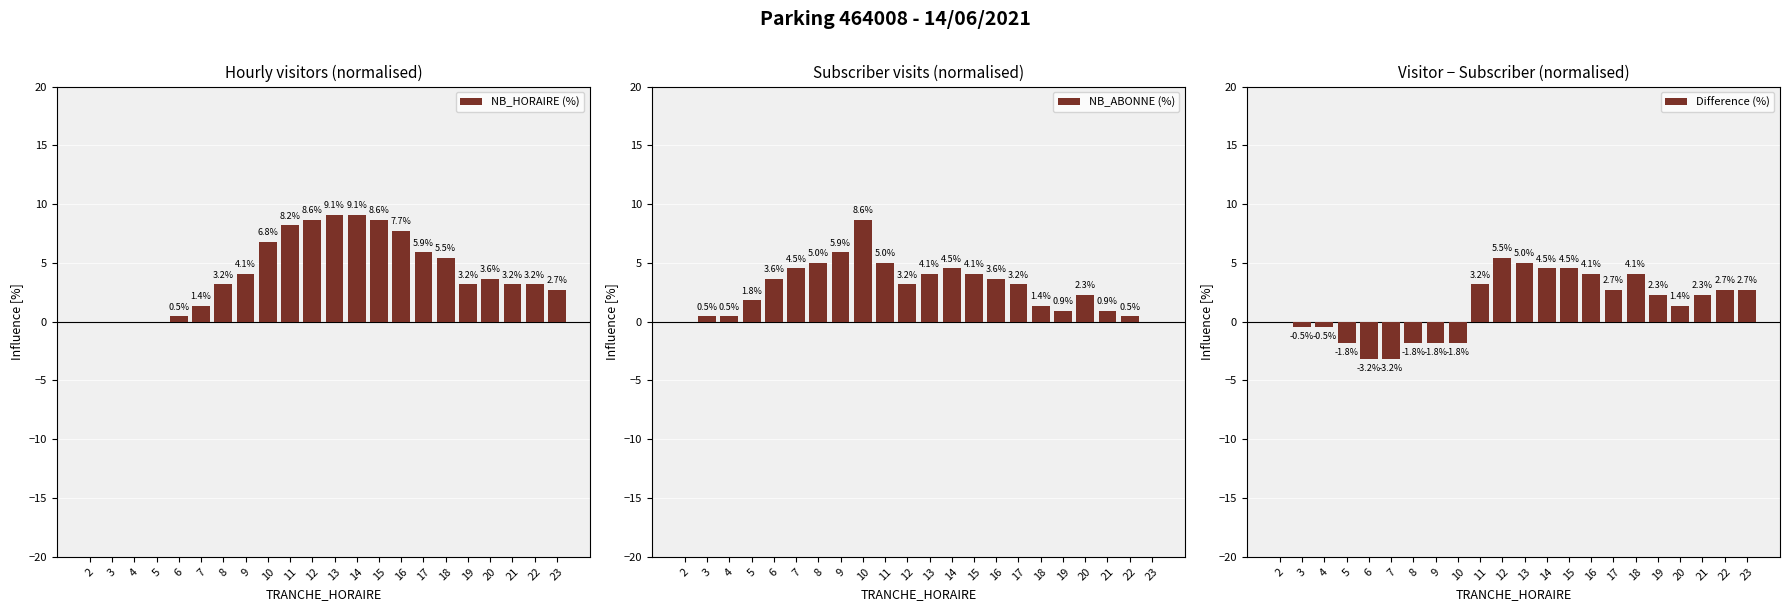

The value of Difference (%) at 17 is 1.2. True or false?

False